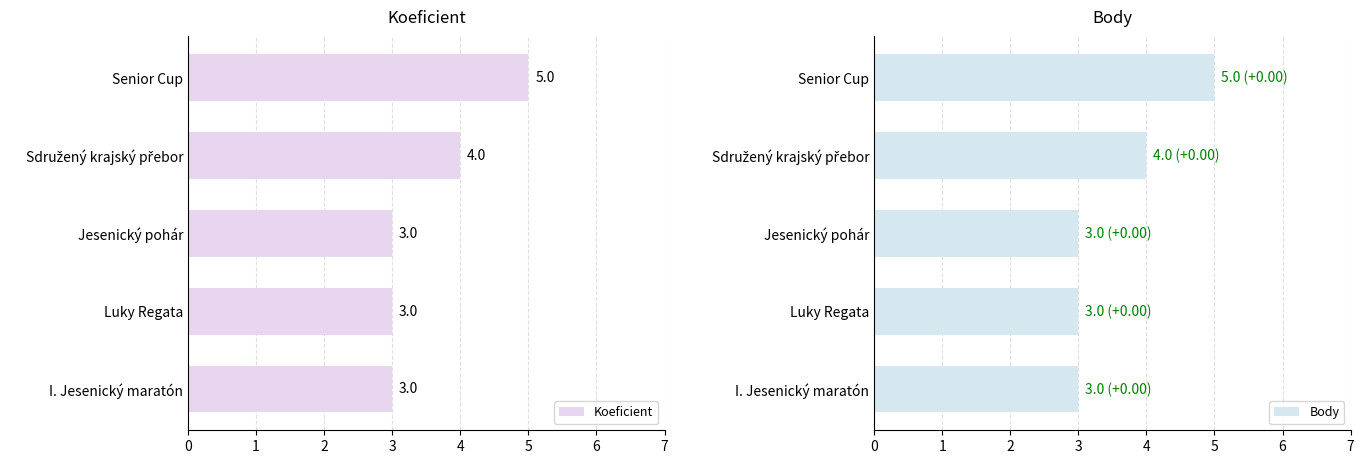

What is the value of the Body bar at the 1st from the left?

3